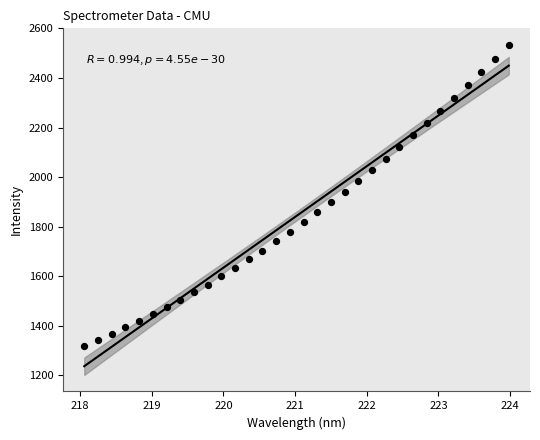

What is the range of Y values (max minus min)?

1216.7